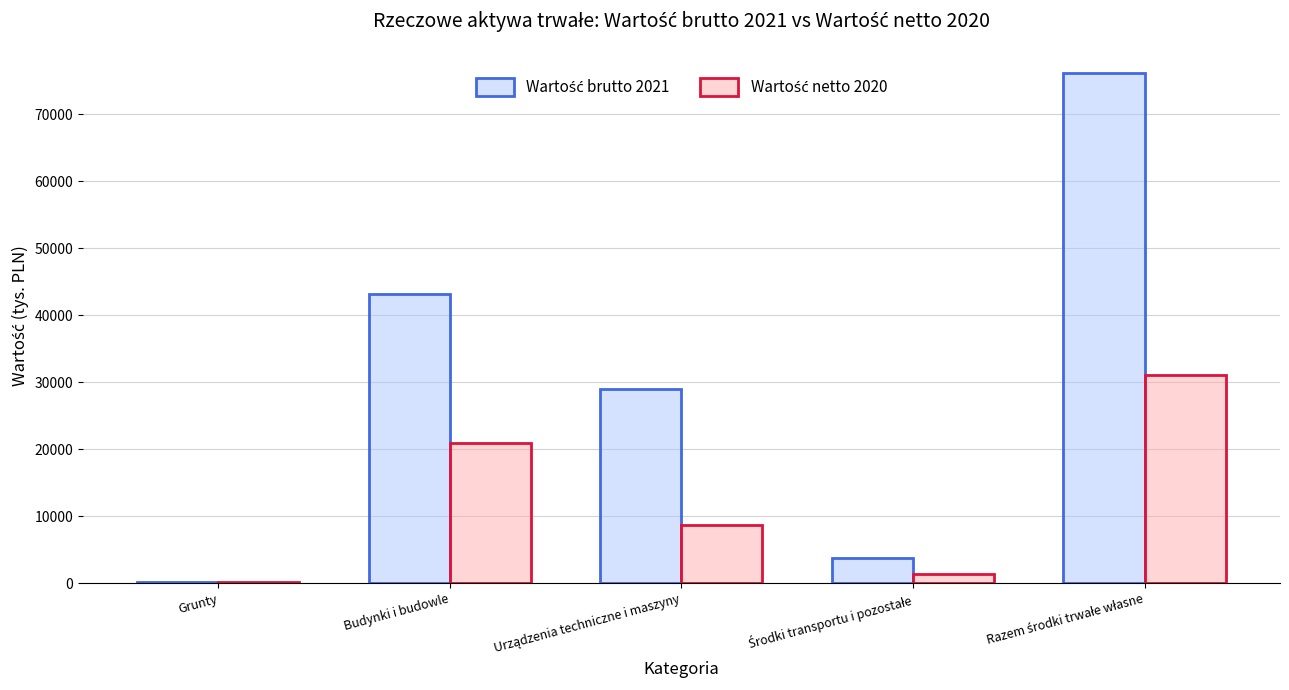

Which series changed the most between Urządzenia techniczne i maszyny and Środki transportu i pozostałe?

Wartość brutto 2021